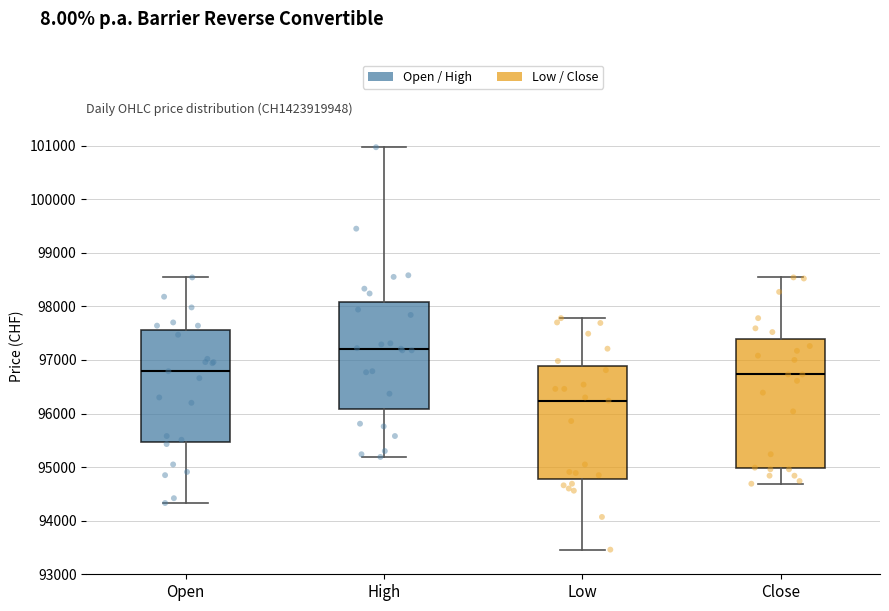

Comparing the boxes themselves (not the whiskers), which one is the tallest?

Close